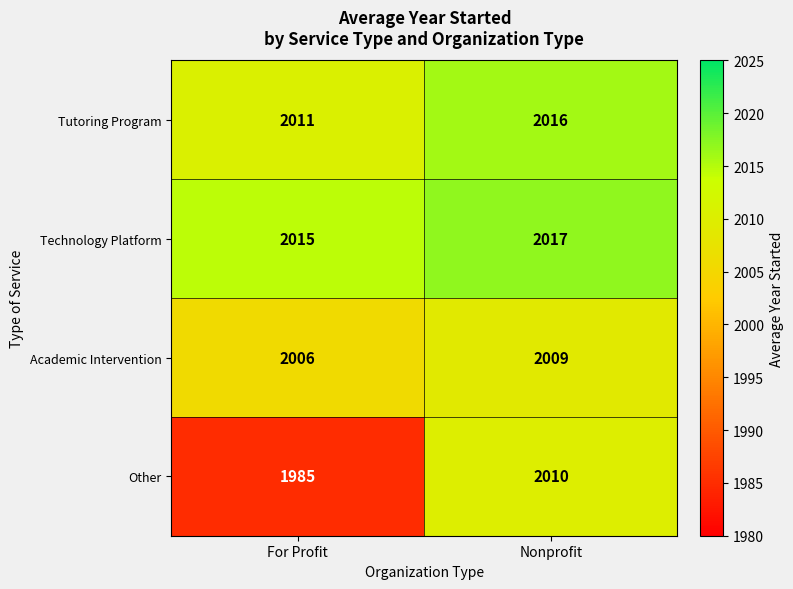

Is it true that Tutoring Program equals 2016 at Nonprofit?

True